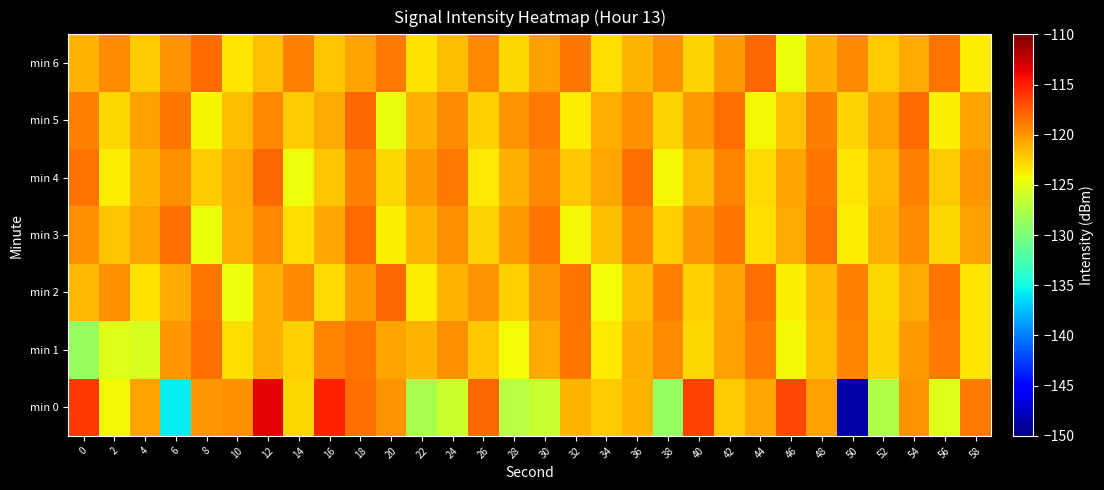

What is the difference between the highest and lowest values at 8?

6.4